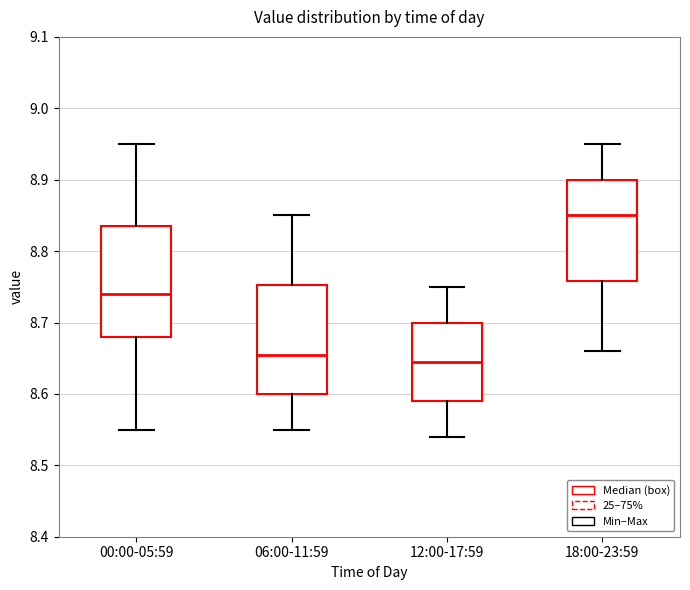

Where does the median line of the box for 18:00-23:59 sit on the y-axis? The values are not printed on the chart, so give them approximately, as read against the axis.

8.85